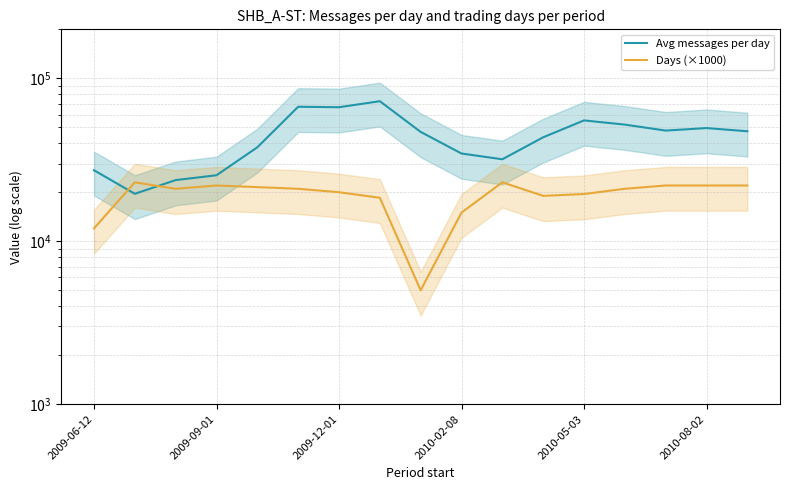

What is the total value across all series at 14?

69807.5